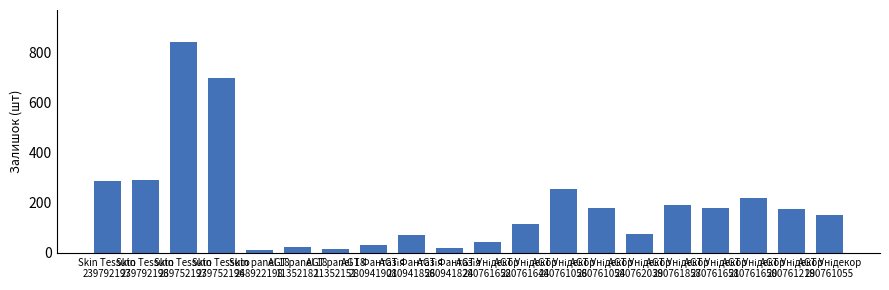

How many data points are less than 177?

10